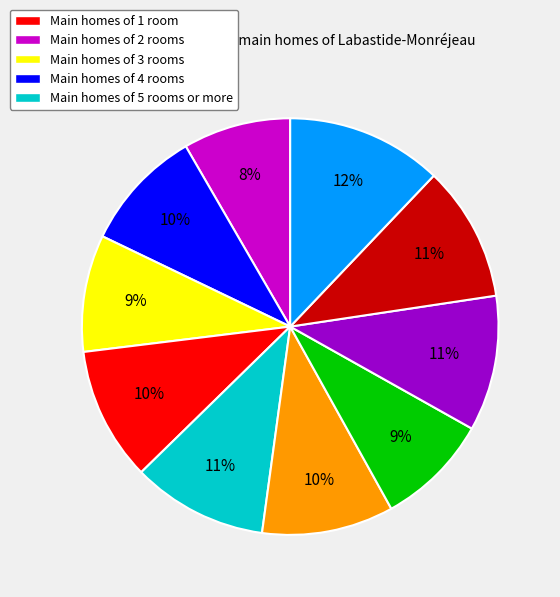

Does any single category account for the majority?

No